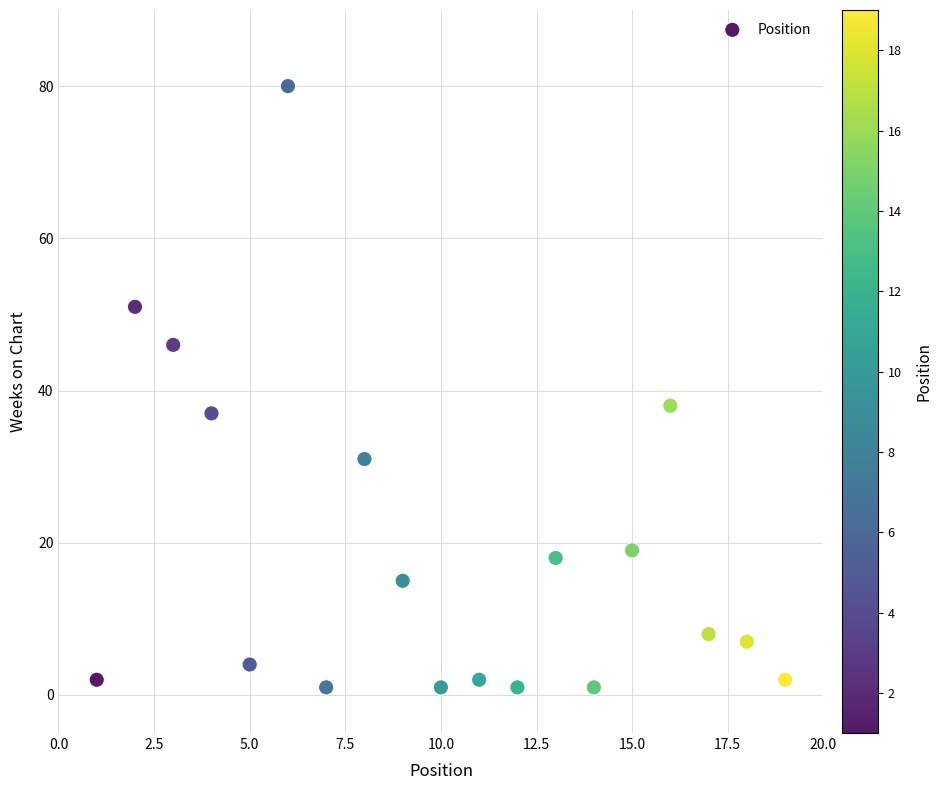

What is the range of X values (max minus min)?

18